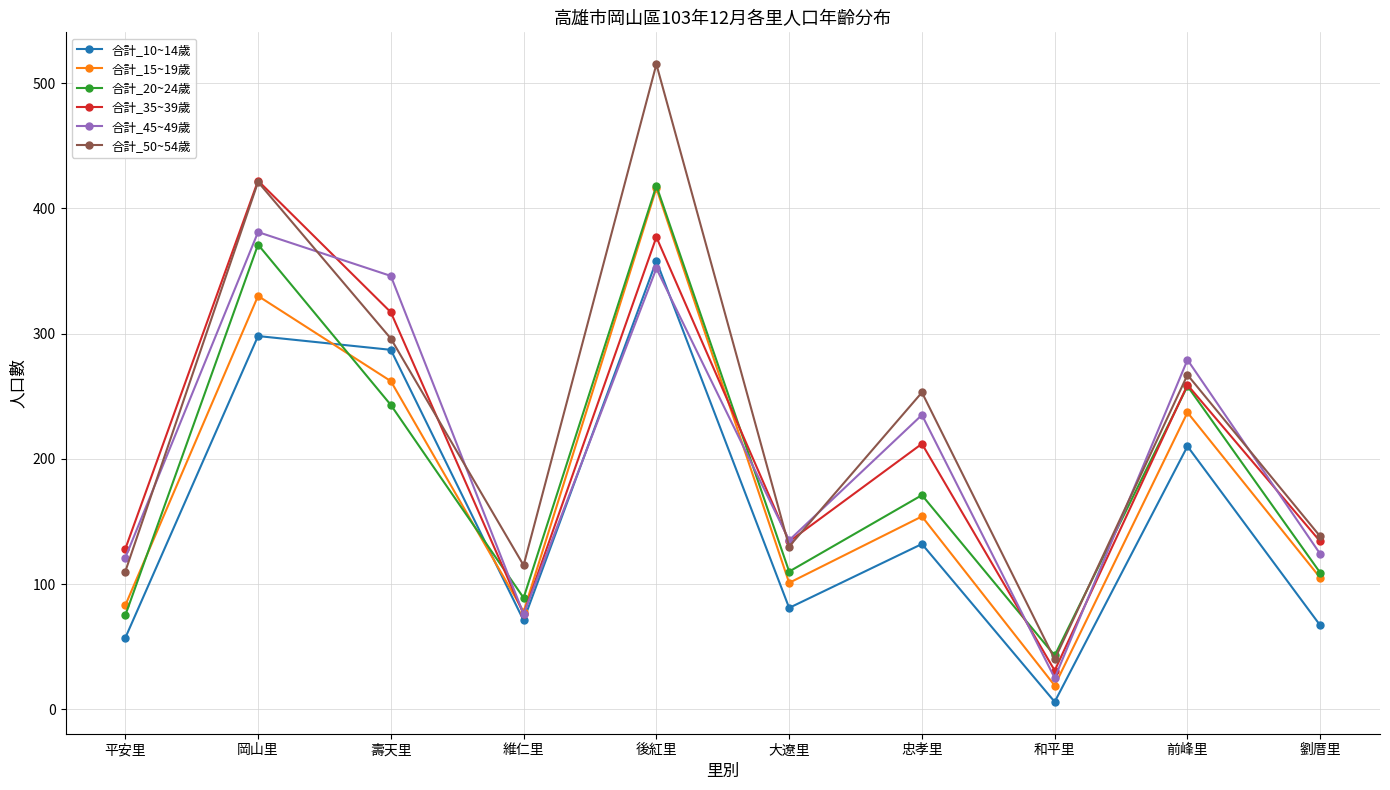

Count the number of data series in this chart.

6